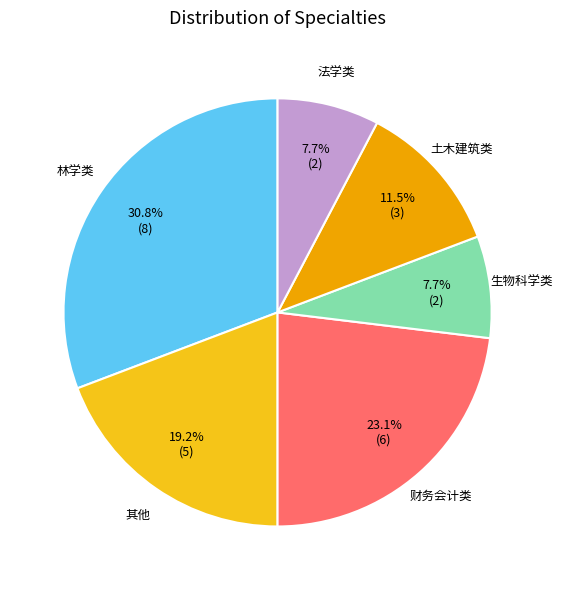

Is there a majority slice in this chart?

No